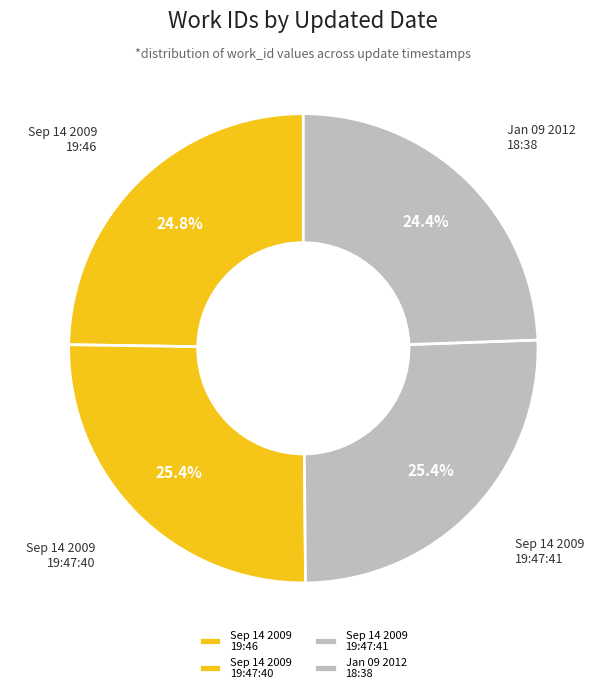

What percentage do Sep 14 2009 19:47:41 and Jan 09 2012 18:38 together represent?

49.8%